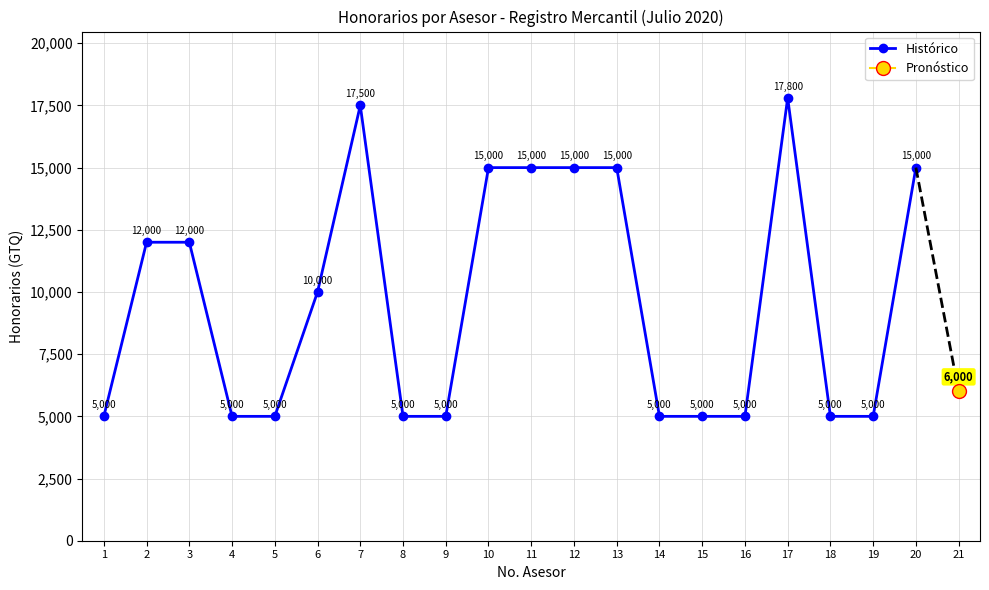

What is the ratio of the value at 8 to the value at 2?

0.4